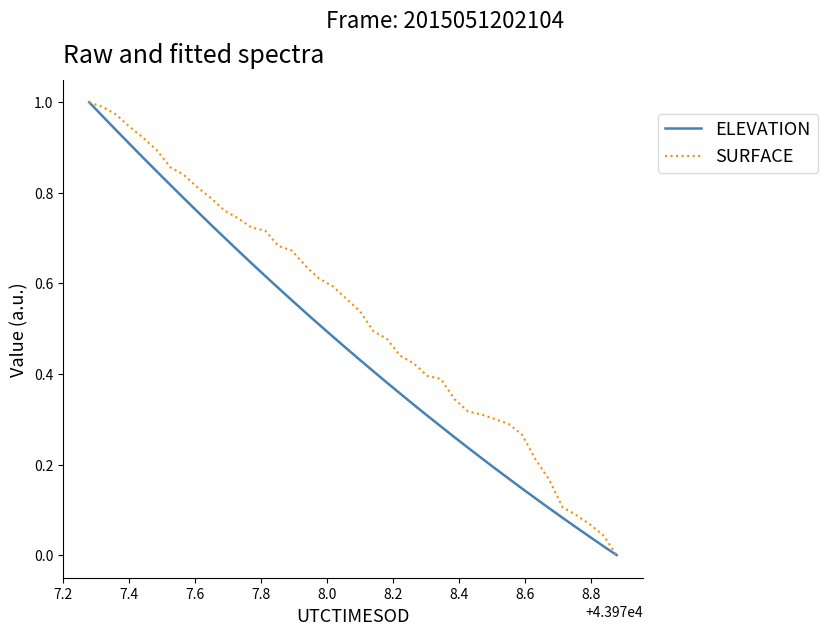

Which series has the largest total across all categories?

SURFACE